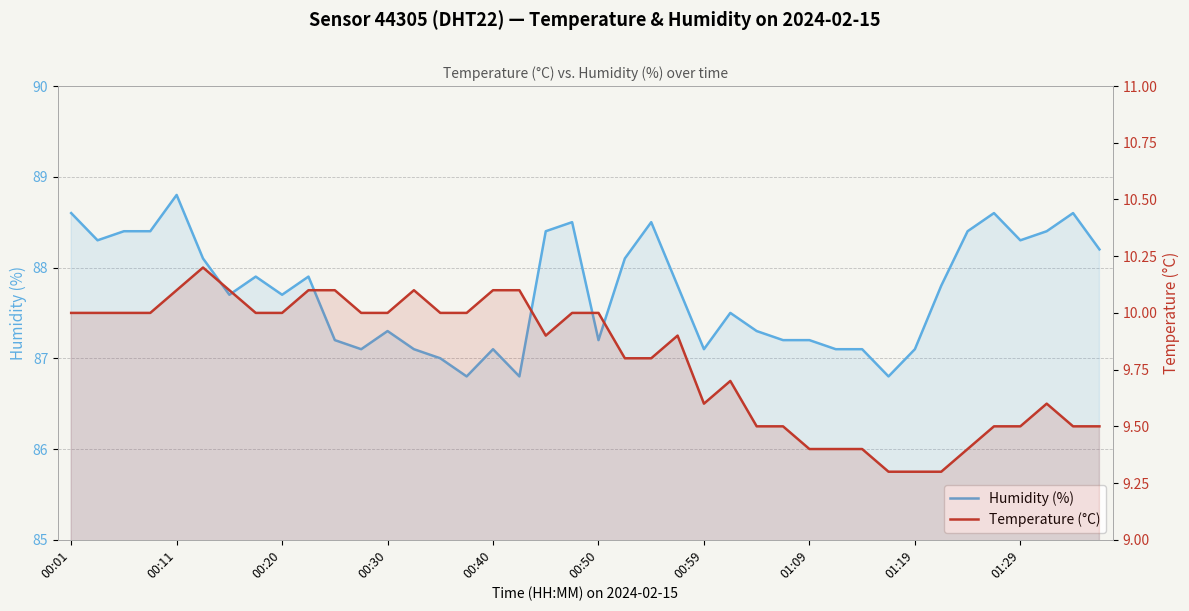

Does the chart have visible grid lines?

Yes